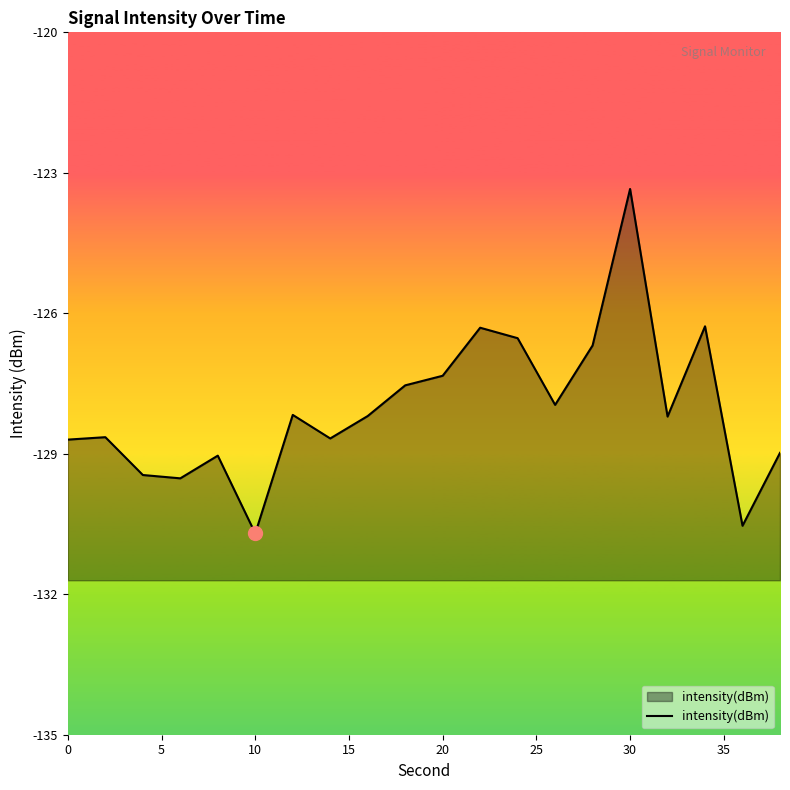

How many series are shown in this chart?

1